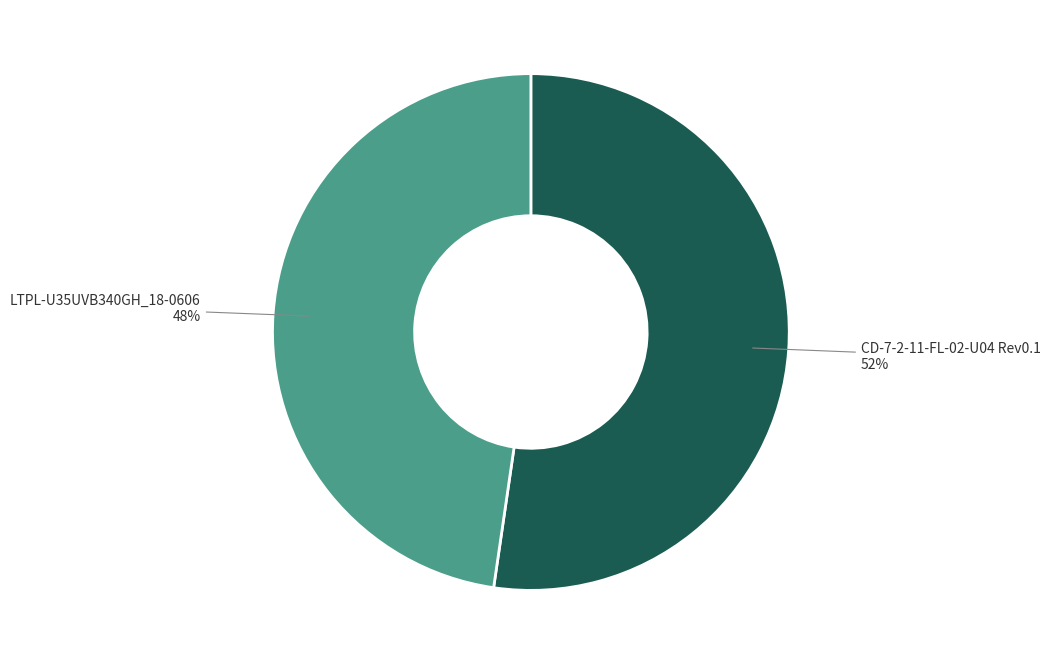

How many slices are in this pie chart?

2